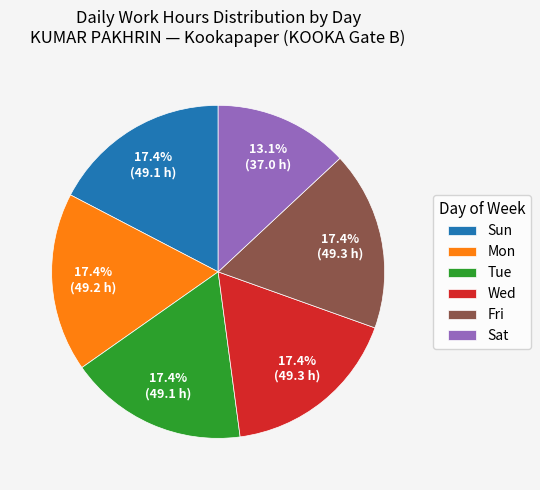

Is there a majority slice in this chart?

No